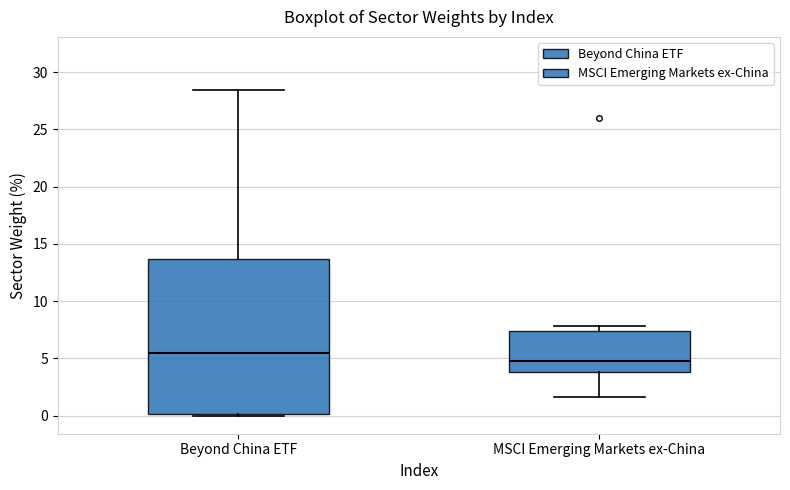

Where does the lower whisker of the box for MSCI Emerging Markets ex-China end on the y-axis? The values are not printed on the chart, so give them approximately, as read against the axis.

1.5